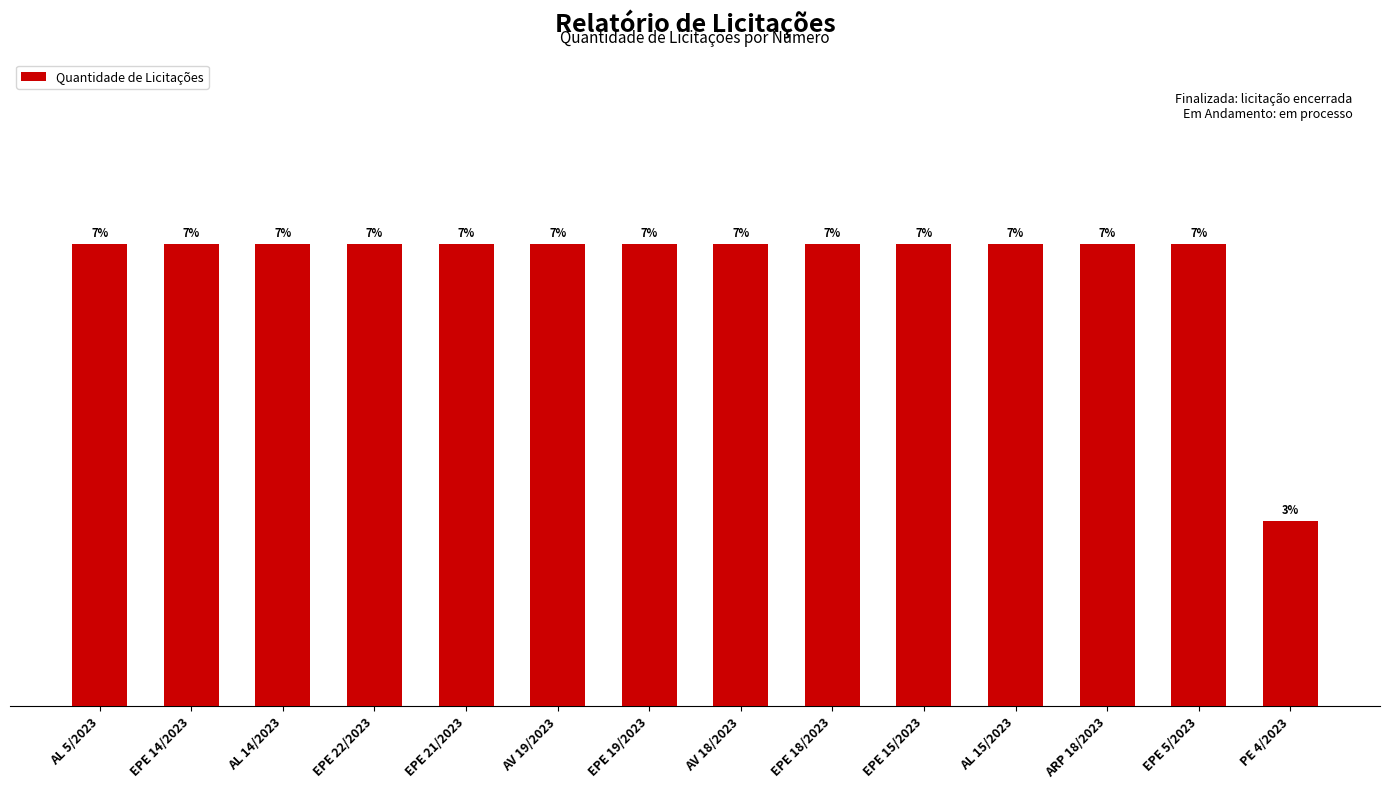

Does the chart contain any negative values?

No